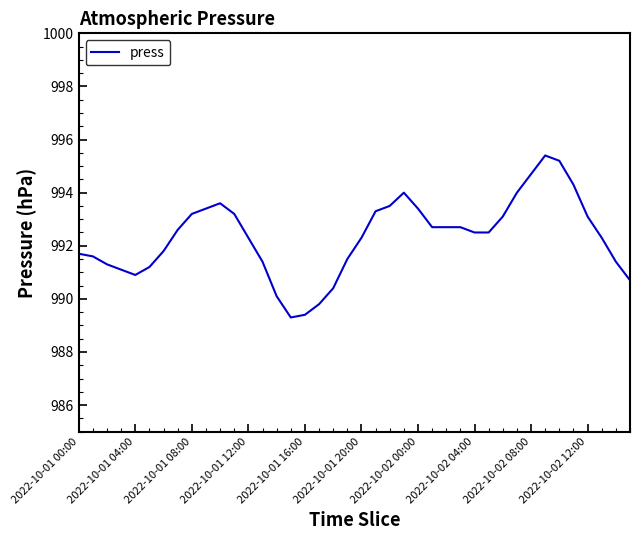

What is the maximum value shown in the chart?

995.4